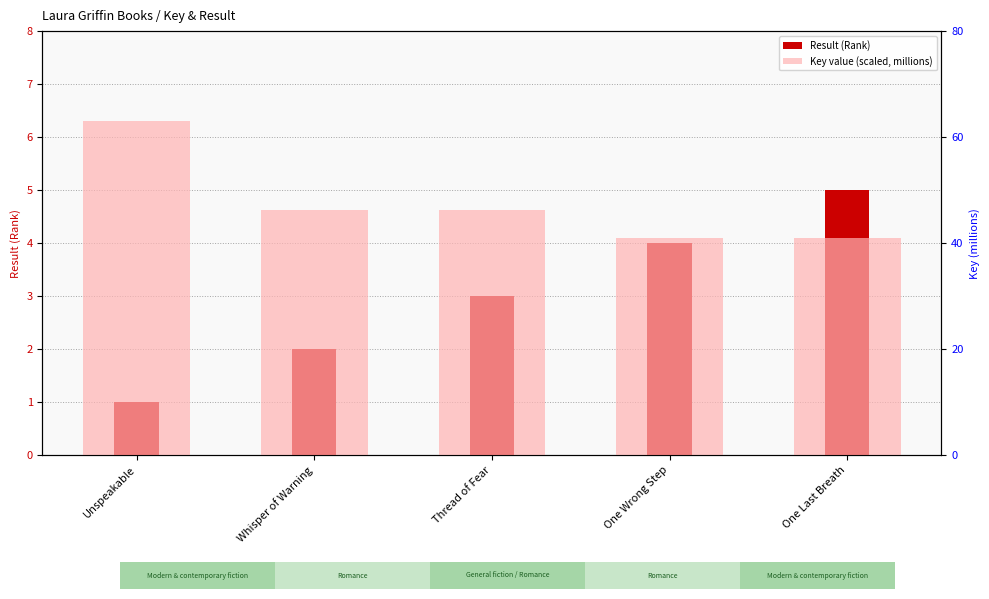

At which label does Key value (scaled, millions) reach its minimum?

One Wrong Step